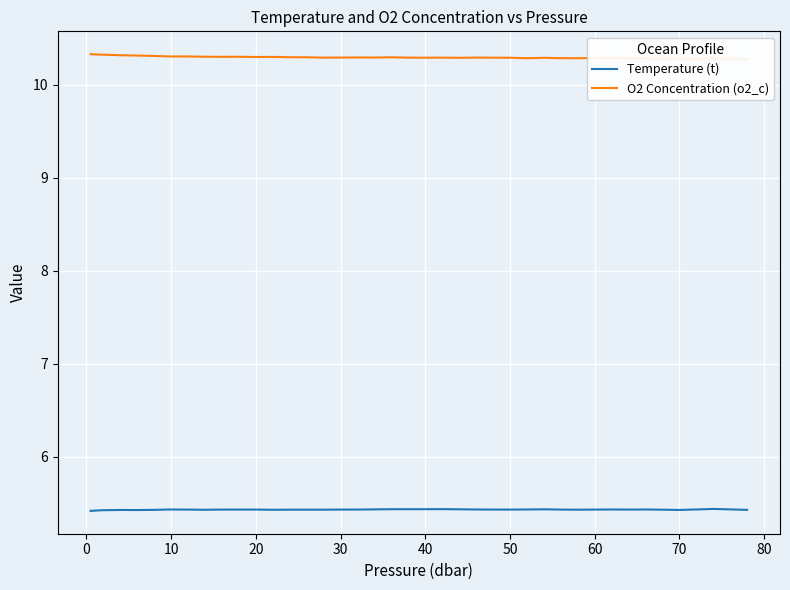

List the series in order of their overall mean, lowest first.

Temperature (t), O2 Concentration (o2_c)